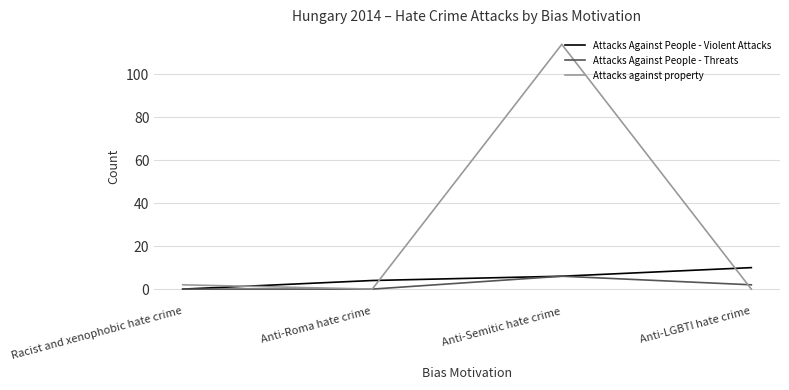

True or false: Attacks against property and Attacks Against People - Violent Attacks intersect in this chart.

True